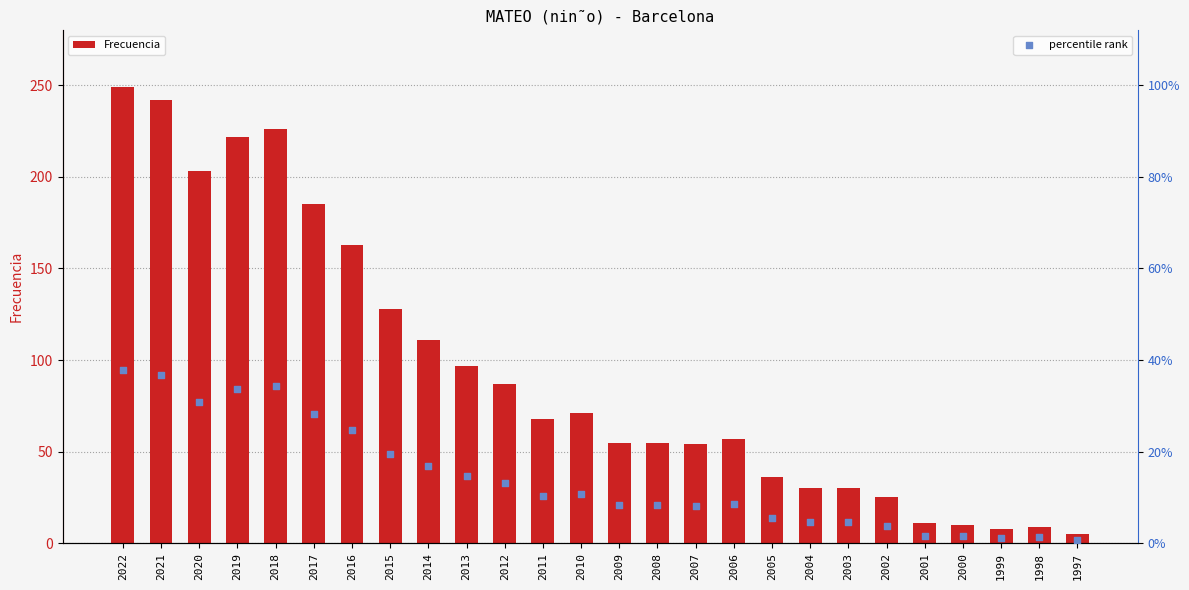

Which series has the largest Y range (max minus min)?

Frecuencia